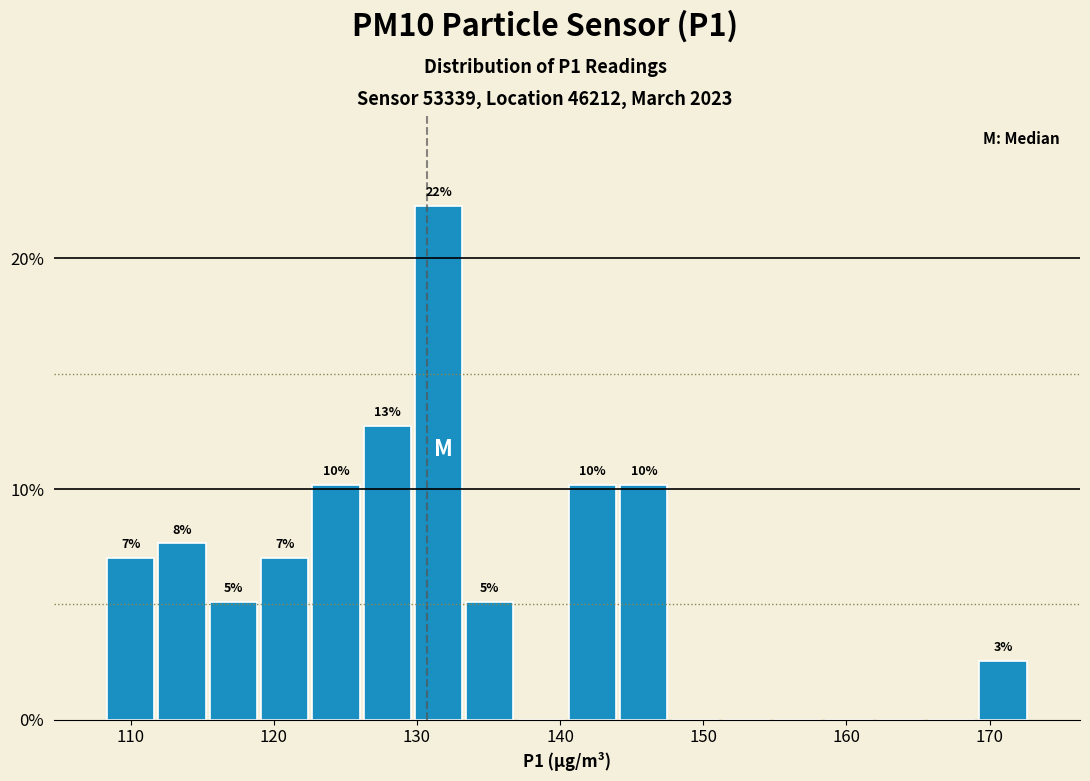

Read against the x-axis, roughly where is the centre of the tallest bar?

132